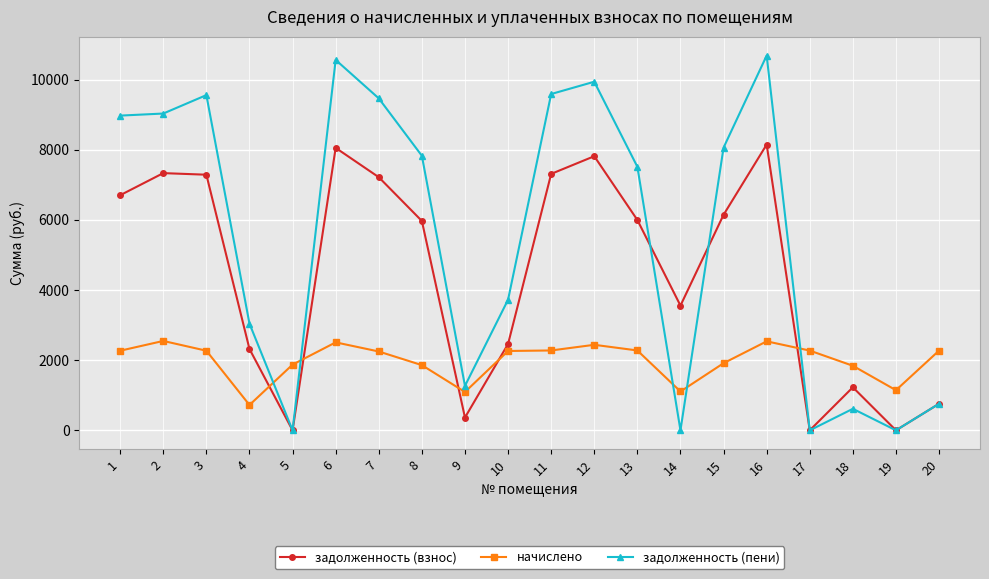

What is the value of the задолженность (взнос) point at the 18th from the left?

1226.9